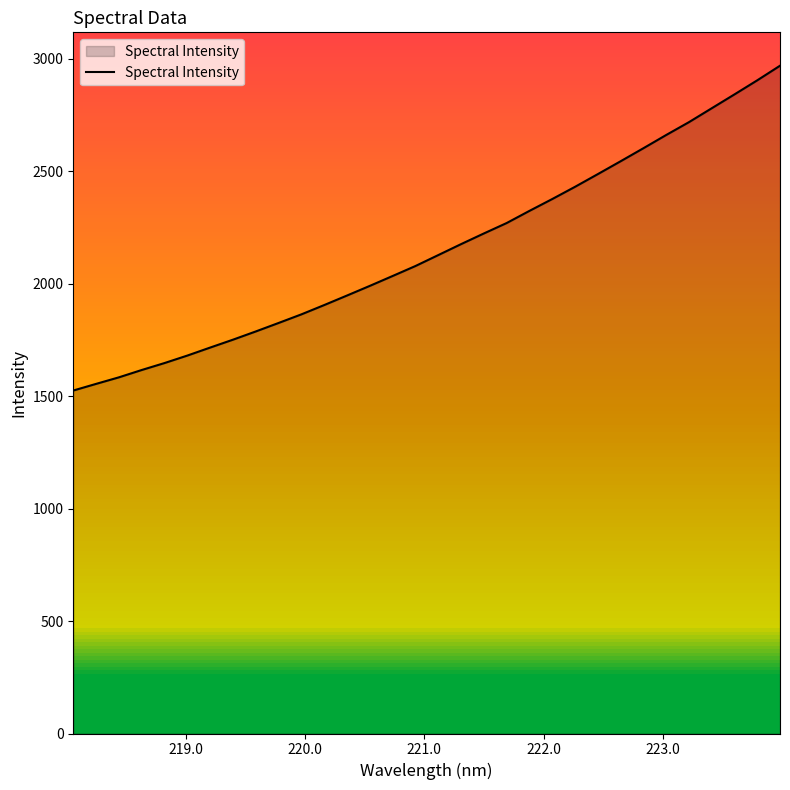

What is the minimum value shown in the chart?

1524.4